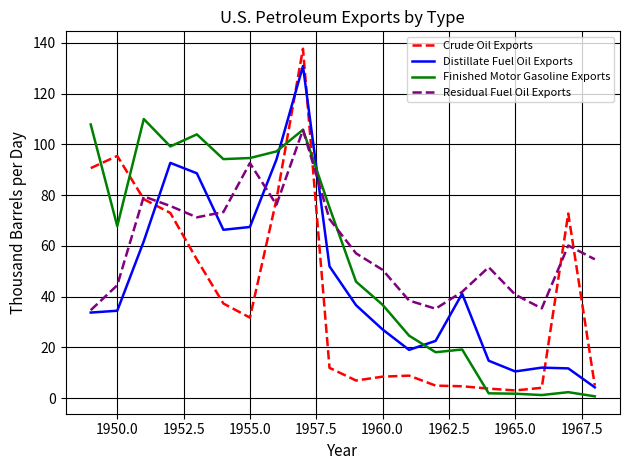

What is the highest value of the Finished Motor Gasoline Exports series?

110.0